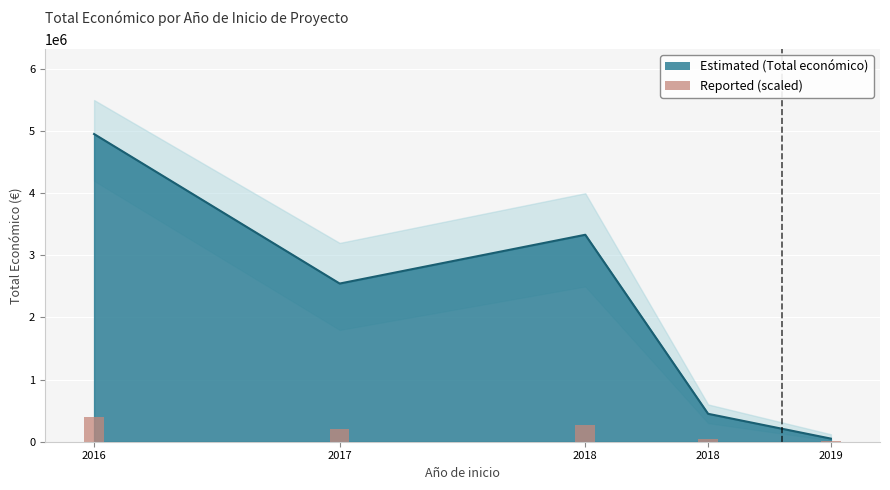

What is the change in value from 2016 to 2018?

-1621580